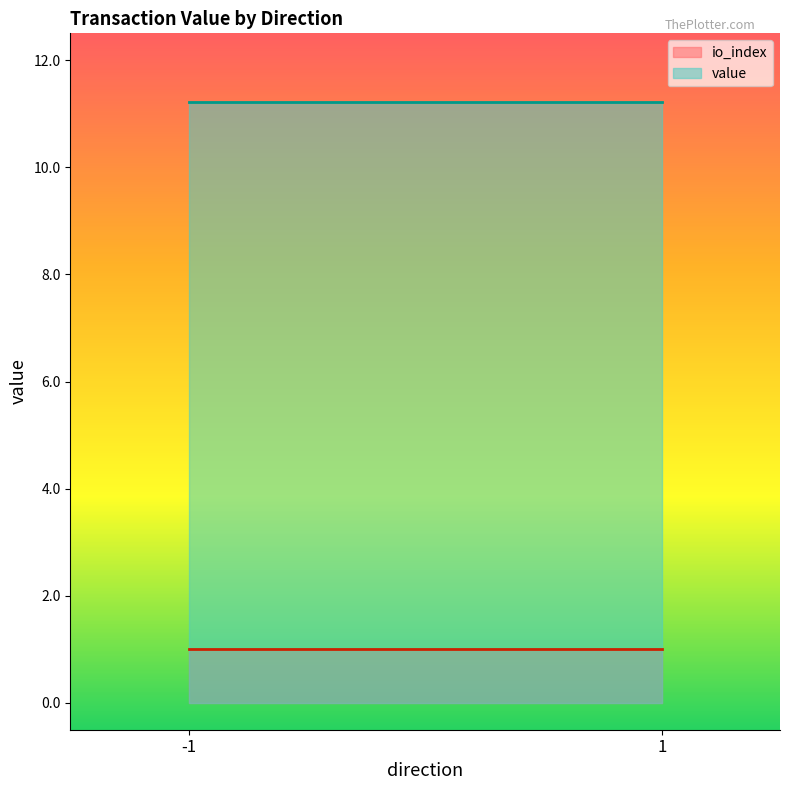

True or false: io_index and value cross at least once.

False